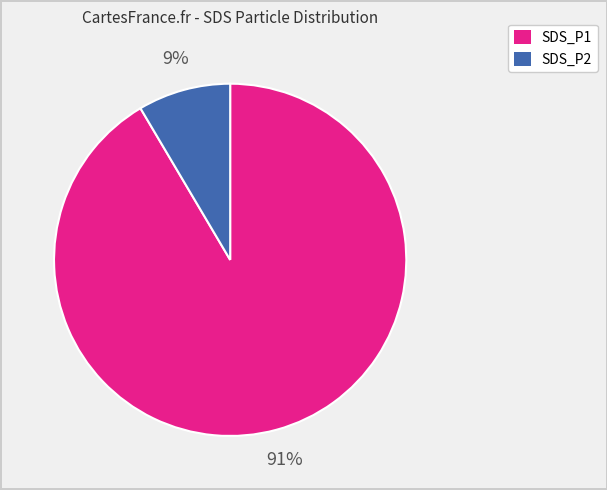

To the nearest percent, what is the average slice percentage?

50%